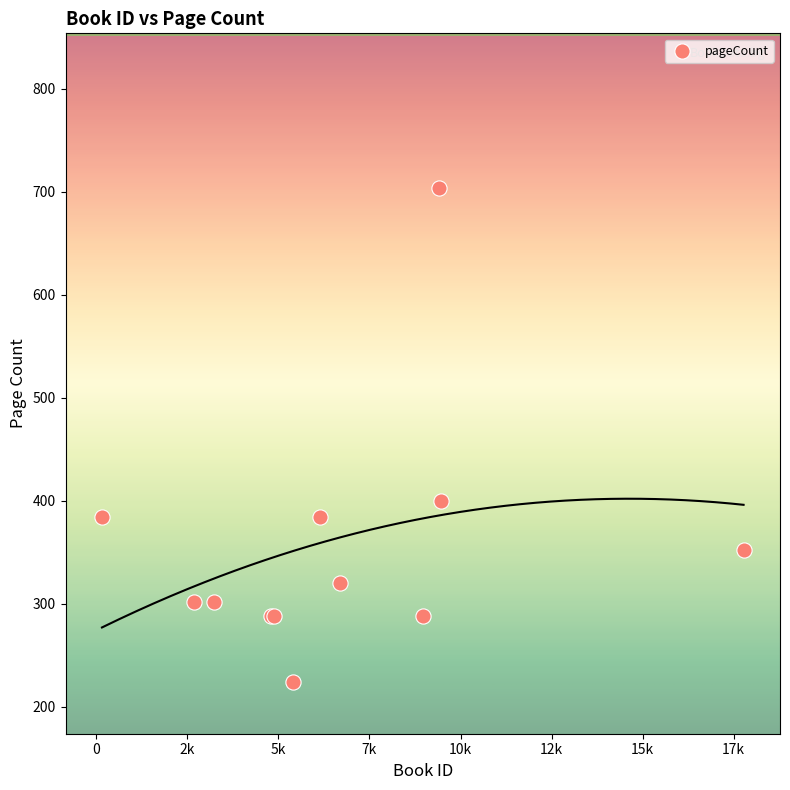

What Y value in the scatter plot is closest to 464?

400